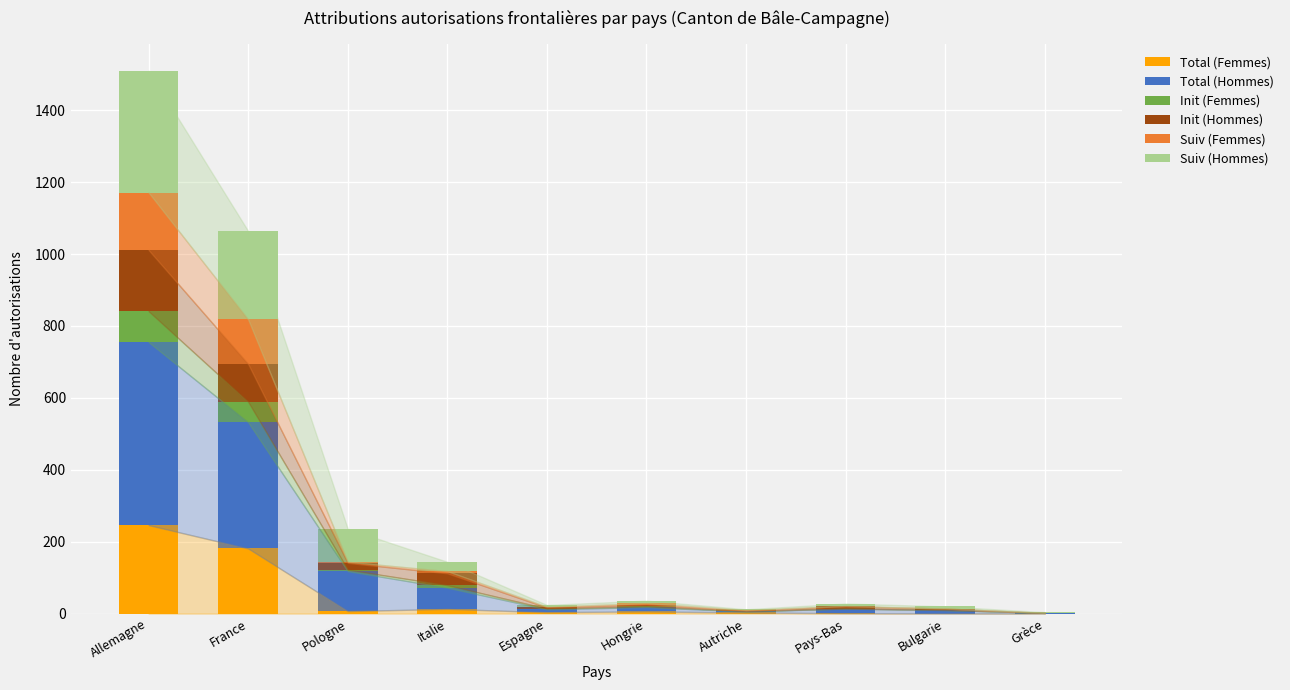

At which category is the sum across all series the highest?

Allemagne